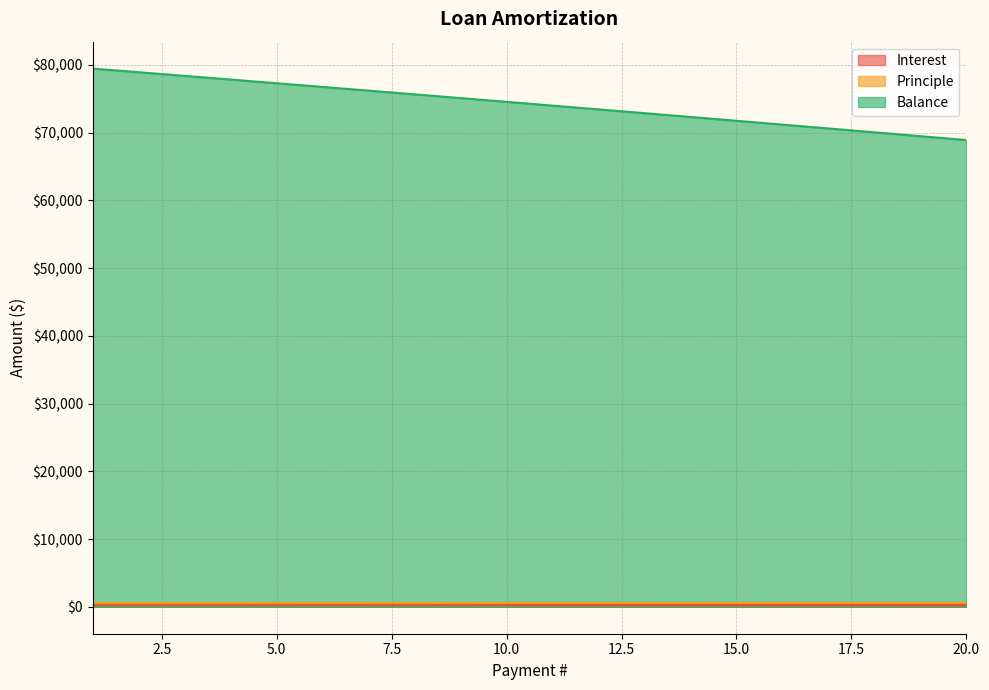

Is it true that Balance equals 70622.3 at 17?

True